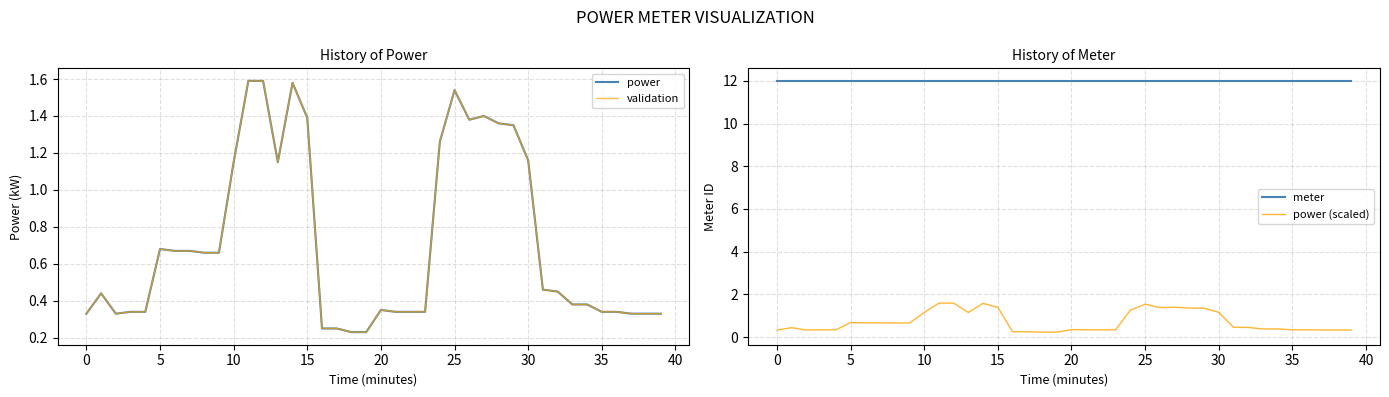

Which series ends up on top after the final intersection of power (scaled) and validation?

validation